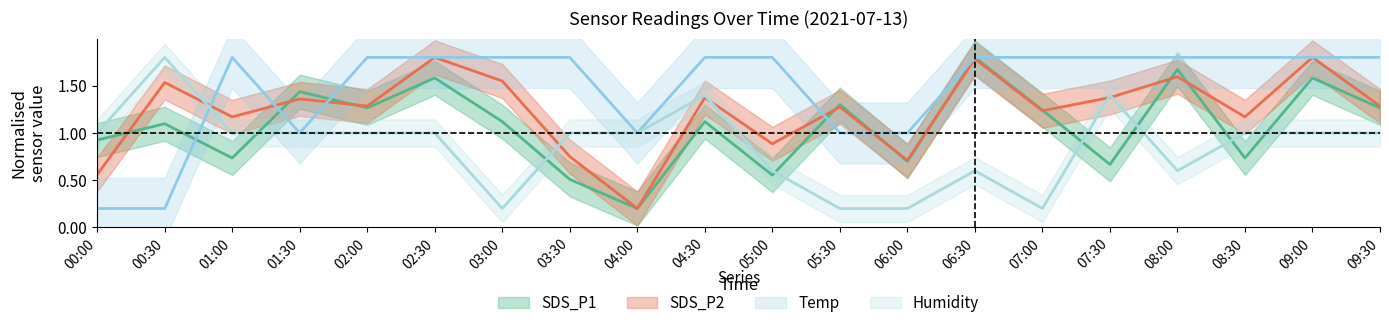

How many data points in SDS_P2 are above 1?

15